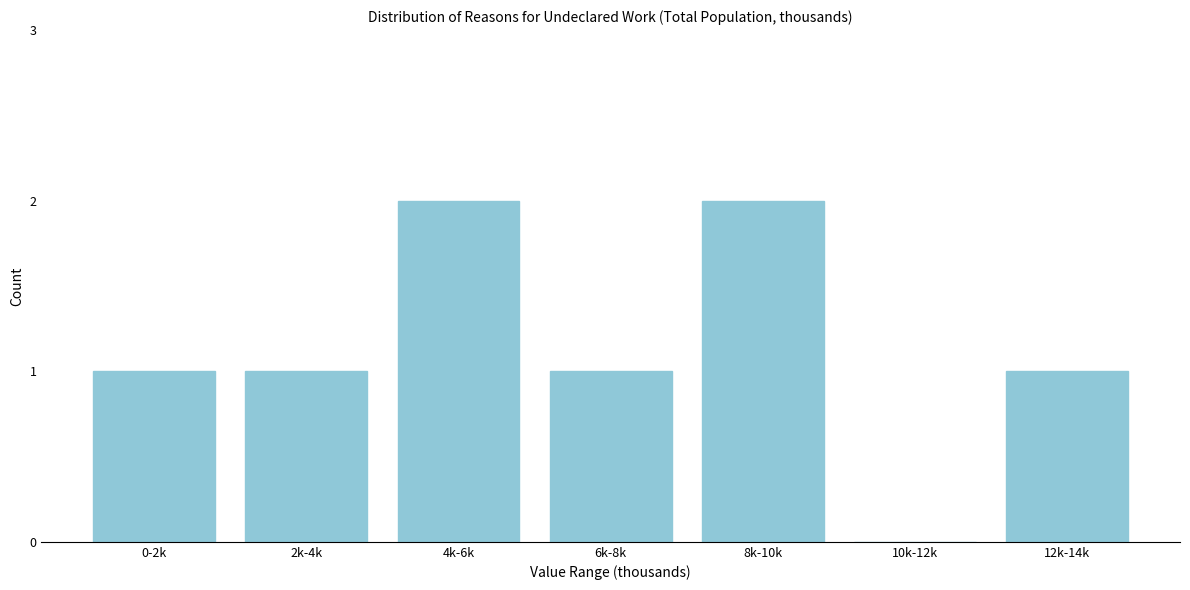

Reading left to right, list all the values displayed in this chart.

0-2k=1	2k-4k=1	4k-6k=2	6k-8k=1	8k-10k=2	10k-12k=0	12k-14k=1